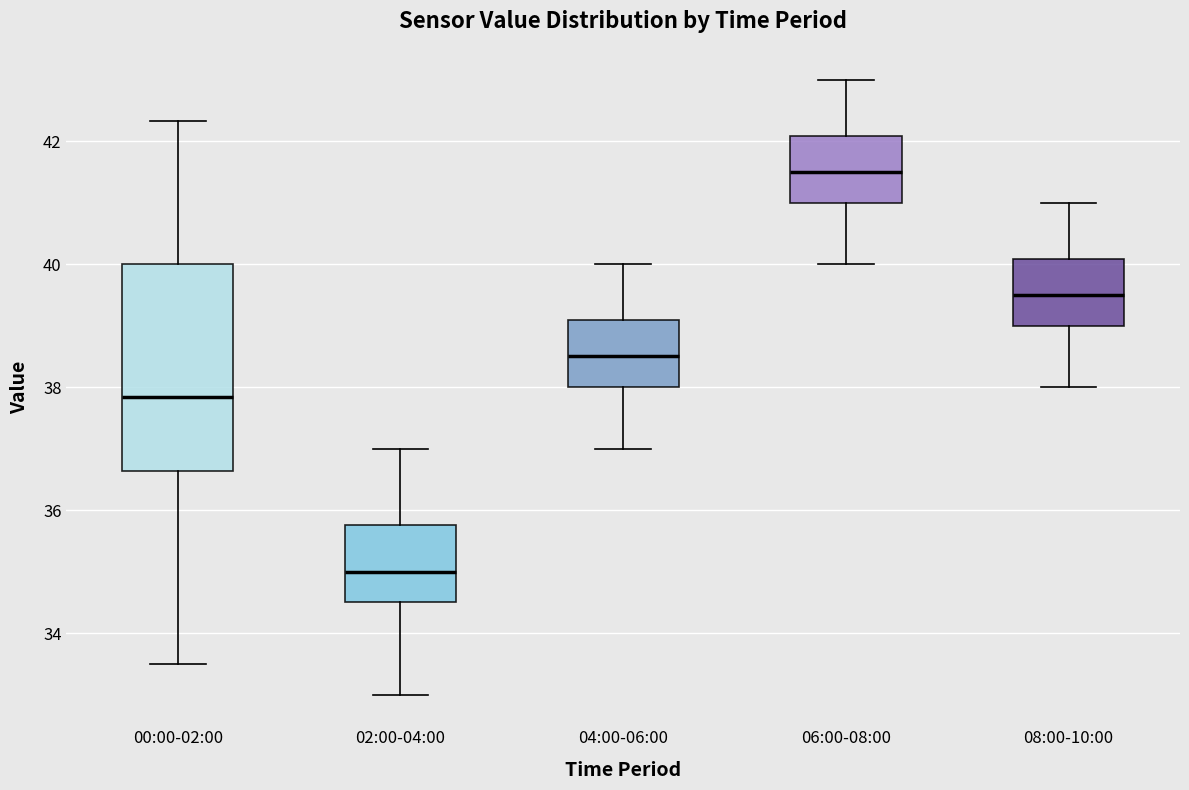

Where is the lower edge of the box for 00:00-02:00 on the y-axis? The values are not printed on the chart, so give them approximately, as read against the axis.

36.6